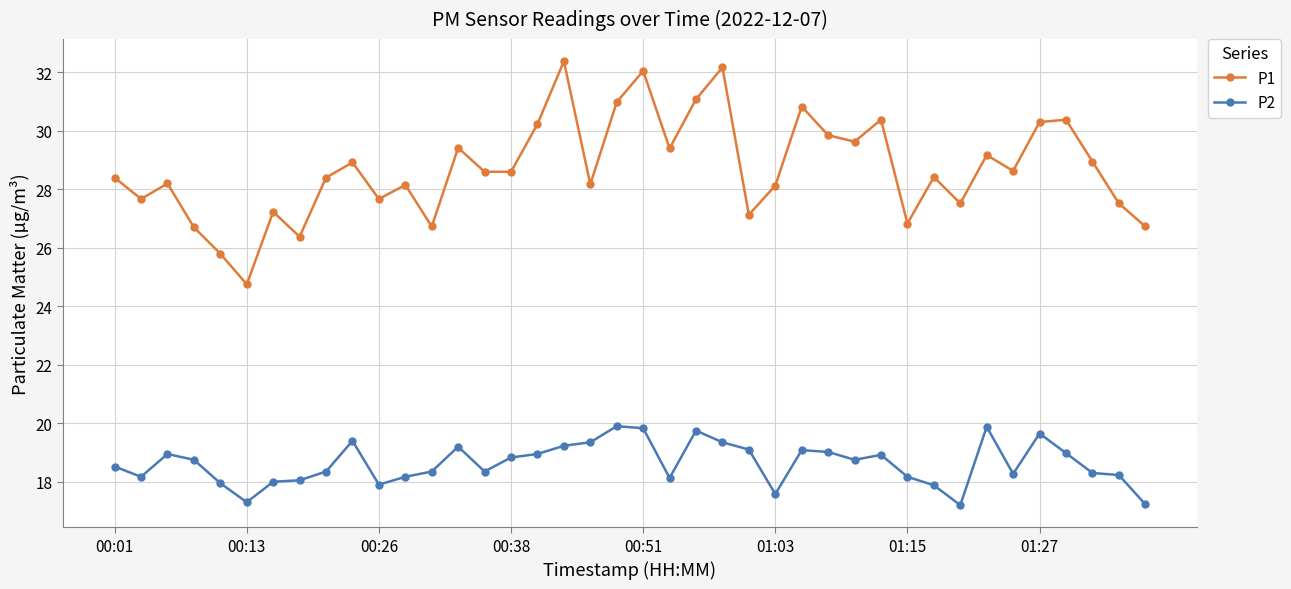

What is the highest value of the P2 series?

19.9